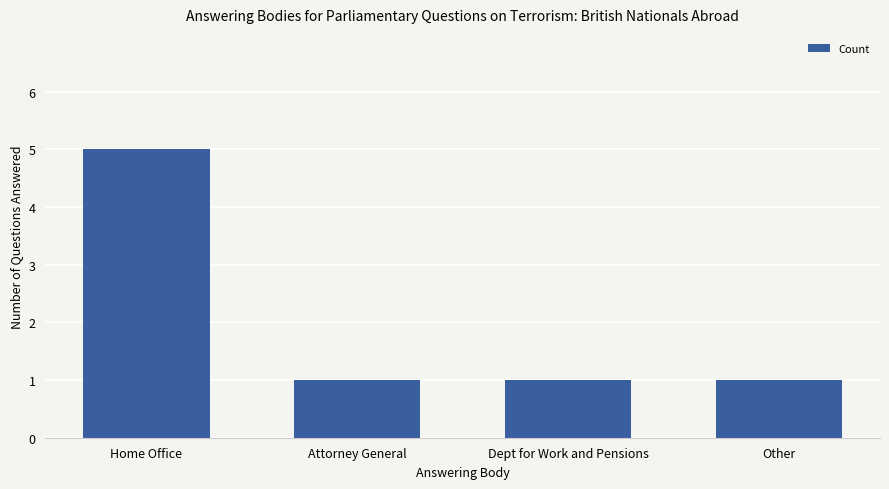

What position from the left is Home Office?

1